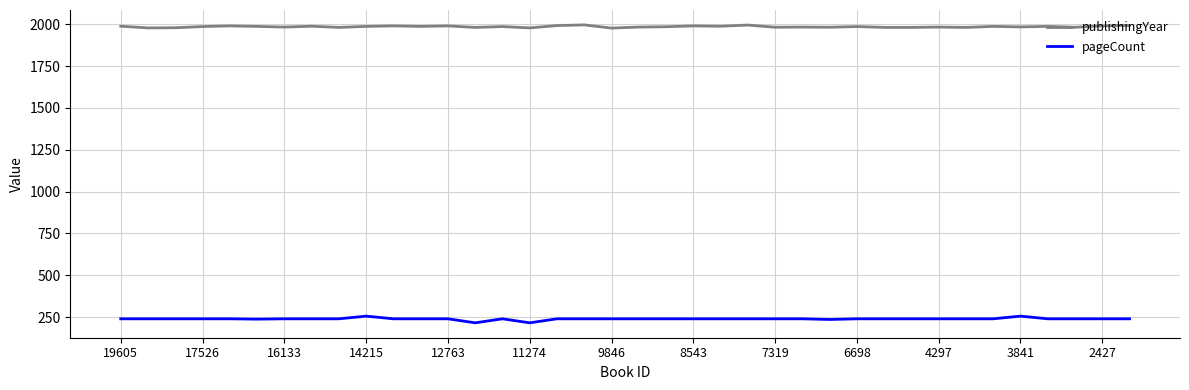

True or false: pageCount and publishingYear intersect in this chart.

False